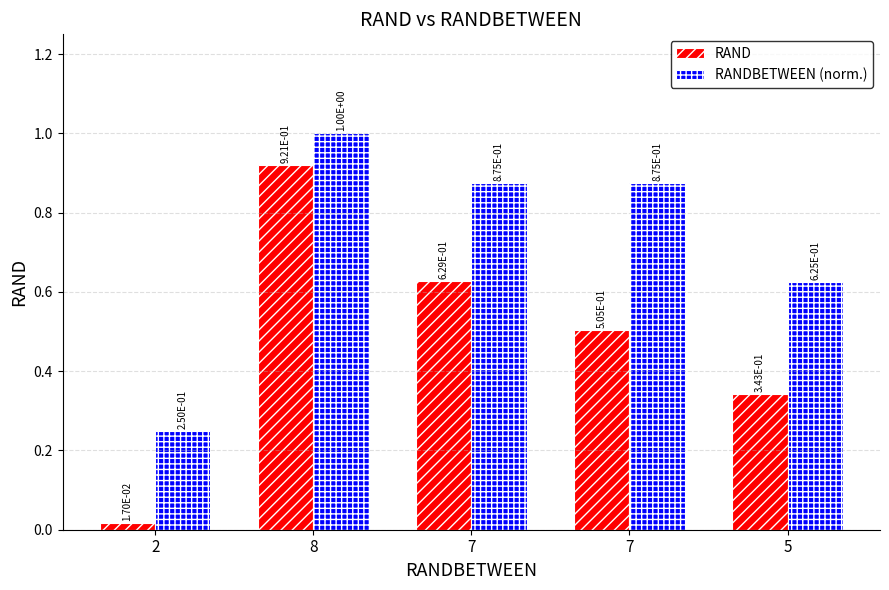

How many categories are shown in the chart?

5